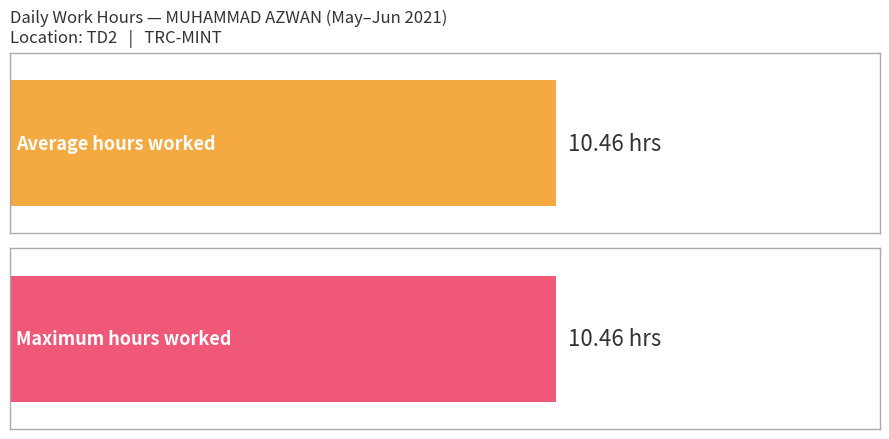

Does the chart contain stacked bars?

No